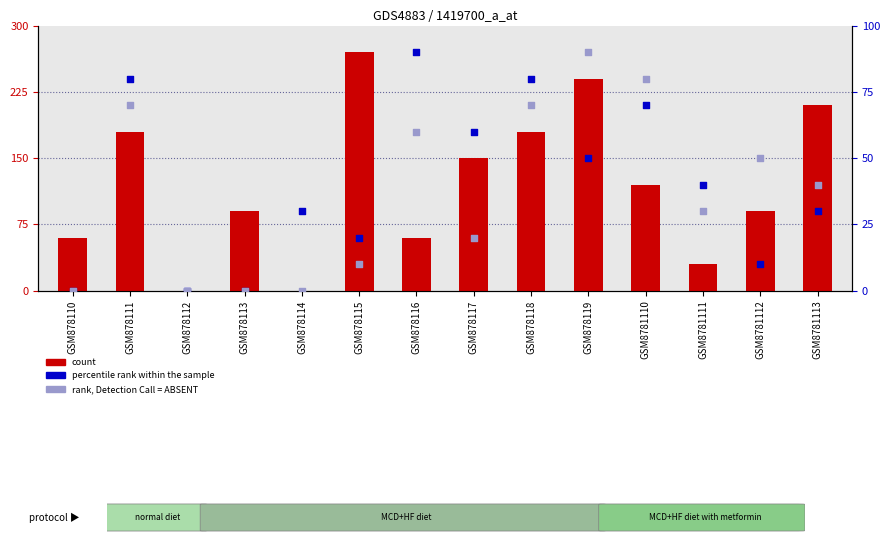

Which series has the largest total across all categories?

count